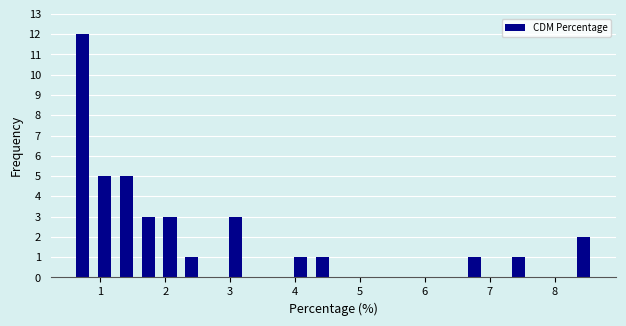

Around what value on the x-axis is the tallest bar? Give the approximate position of its centre, as read against the axis.

0.7